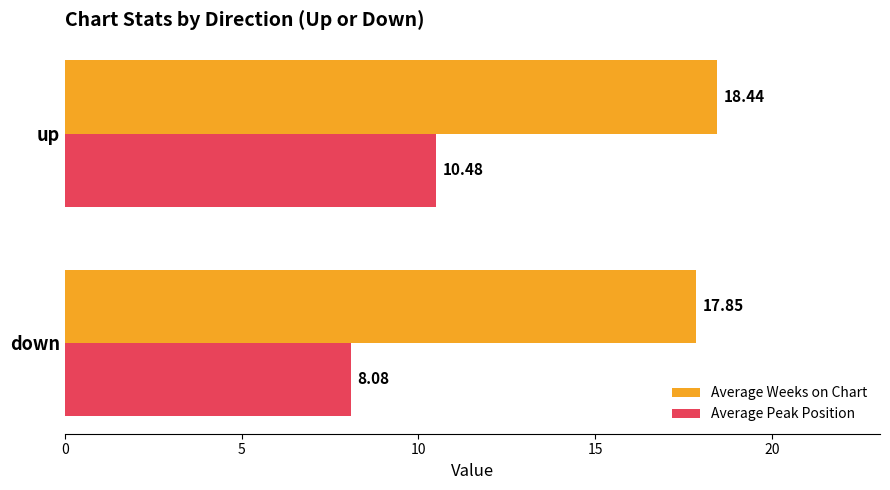

What is the greatest value displayed?

18.4